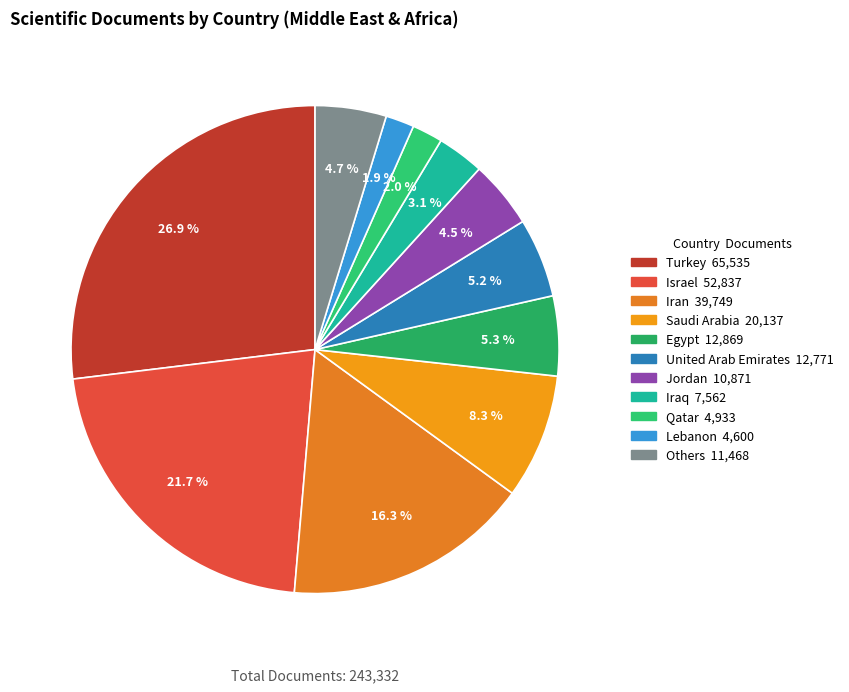

To the nearest percent, what is the difference between the largest and smallest slice percentages?

25%